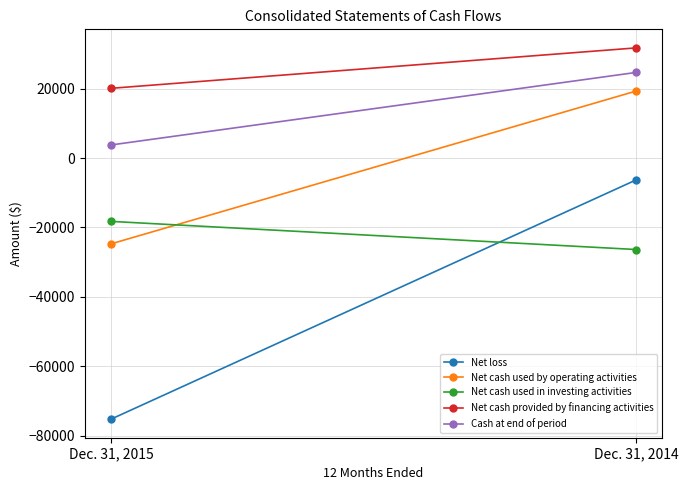

Reading right to left, list all the values displayed in this chart.

Net loss: -6309	-75206
Net cash used by operating activities: 19285	-24720
Net cash used in investing activities: -26352	-18249
Net cash provided by financing activities: 31717	20077
Cash at end of period: 24650	3762